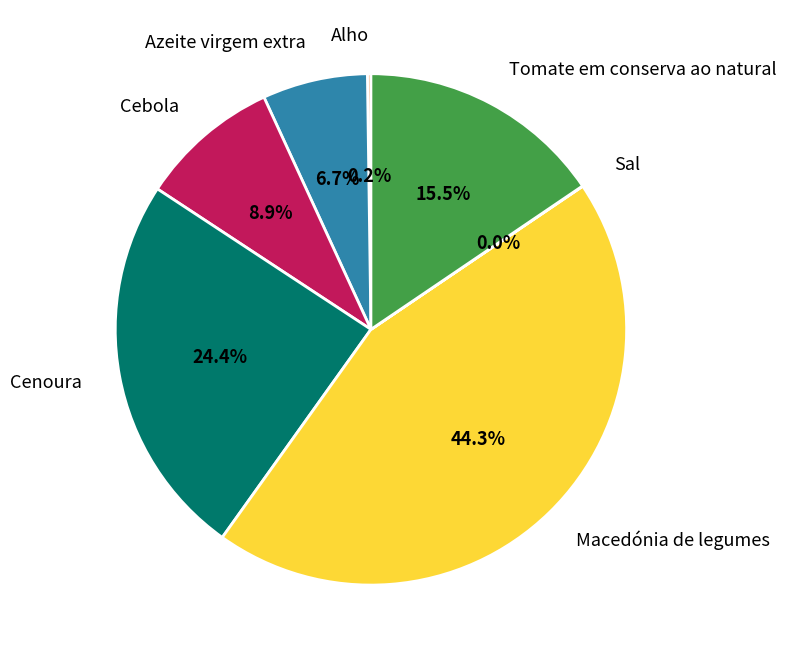

True or false: Cenoura accounts for 17% of the total.

False